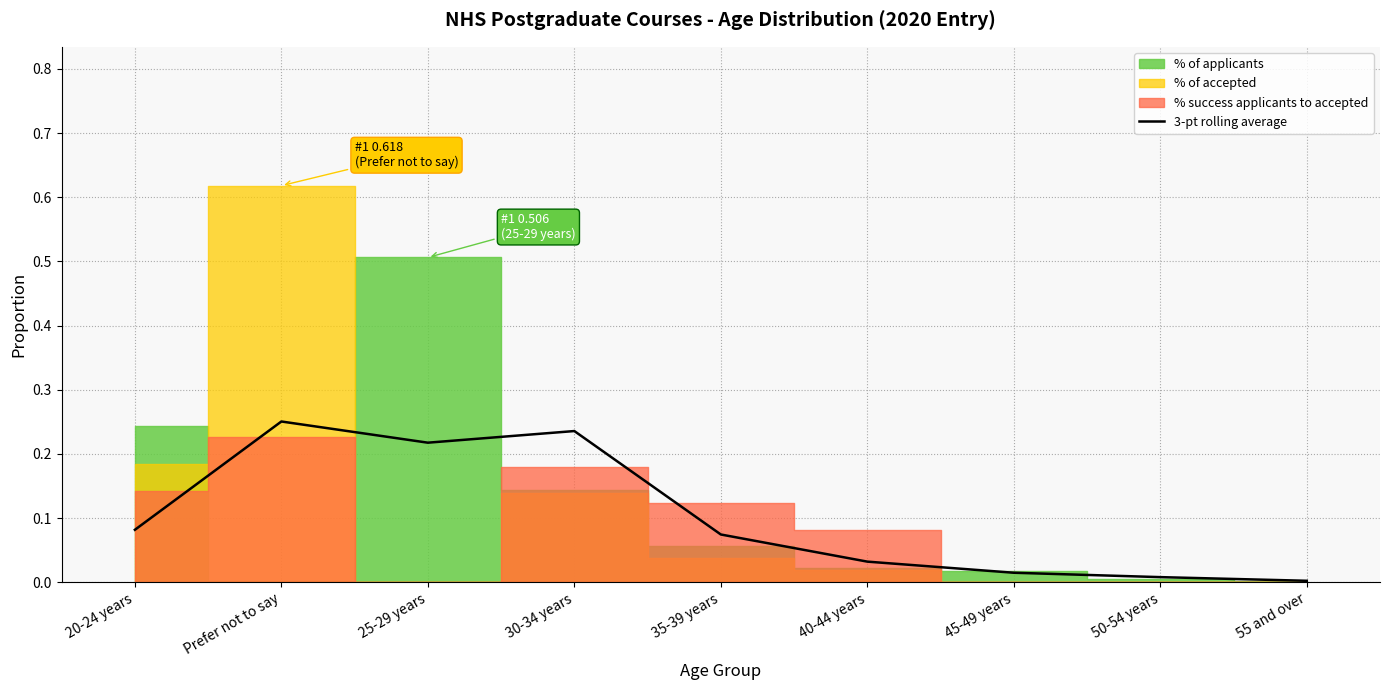

Is it true that the value at 35-39 years is 0.1?

True